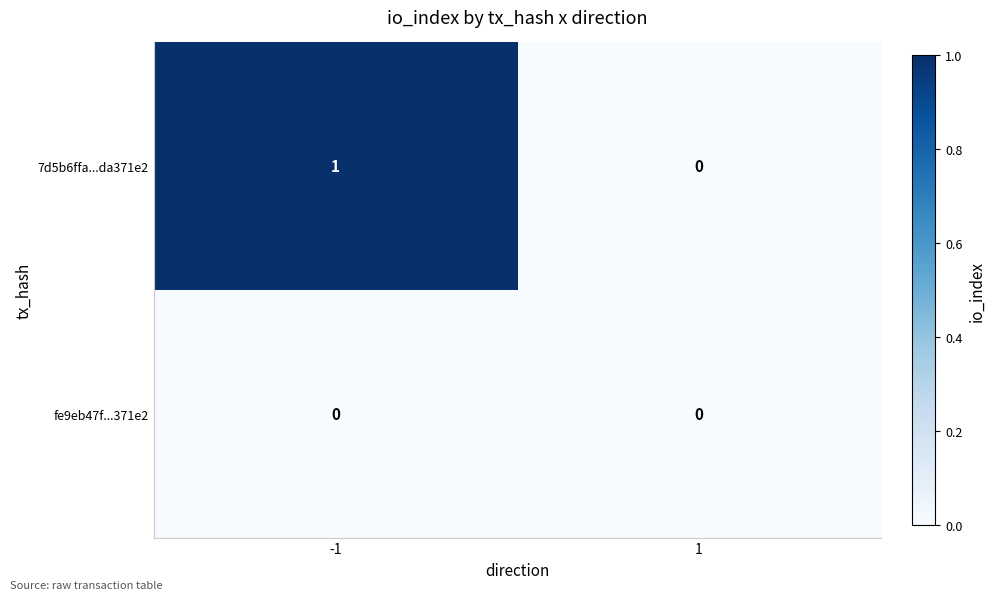

Which label corresponds to the largest value in the chart?

-1